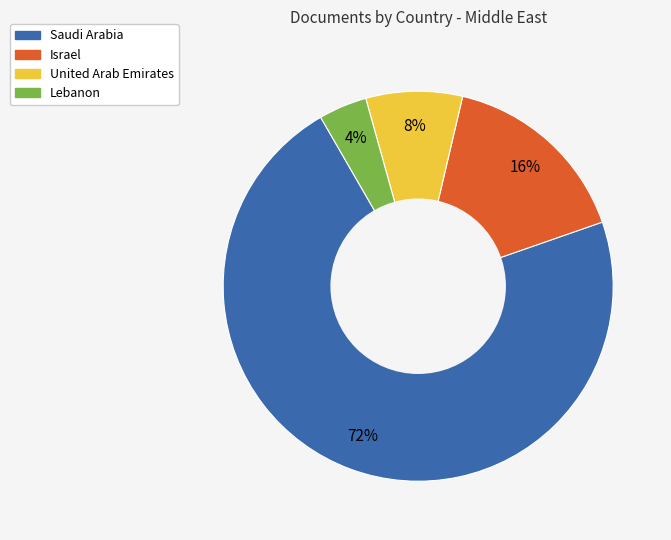

Is there a majority slice in this chart?

Yes